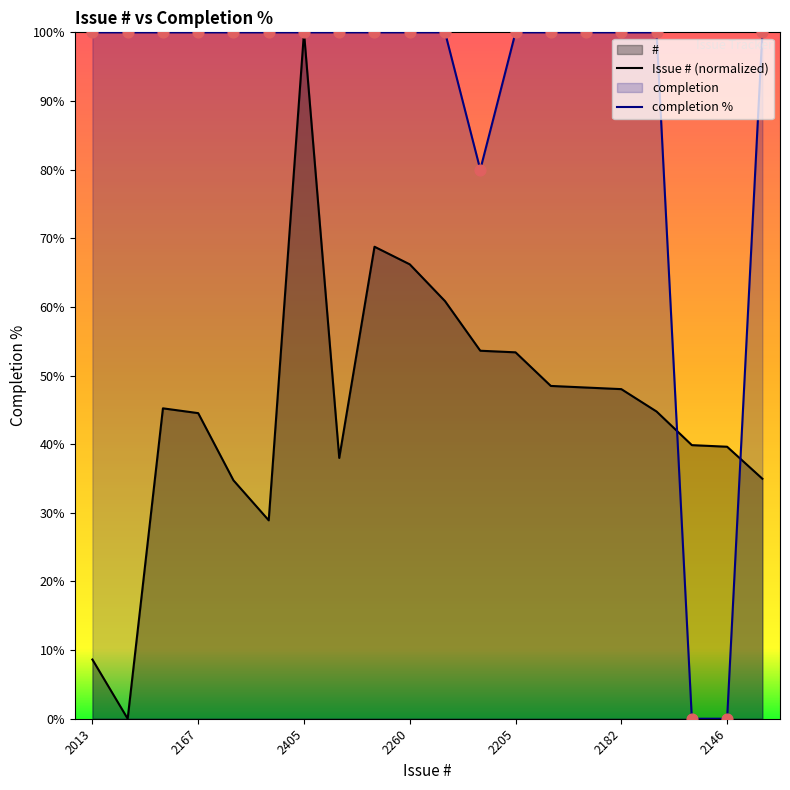

At which category is the sum across all series the highest?

2405